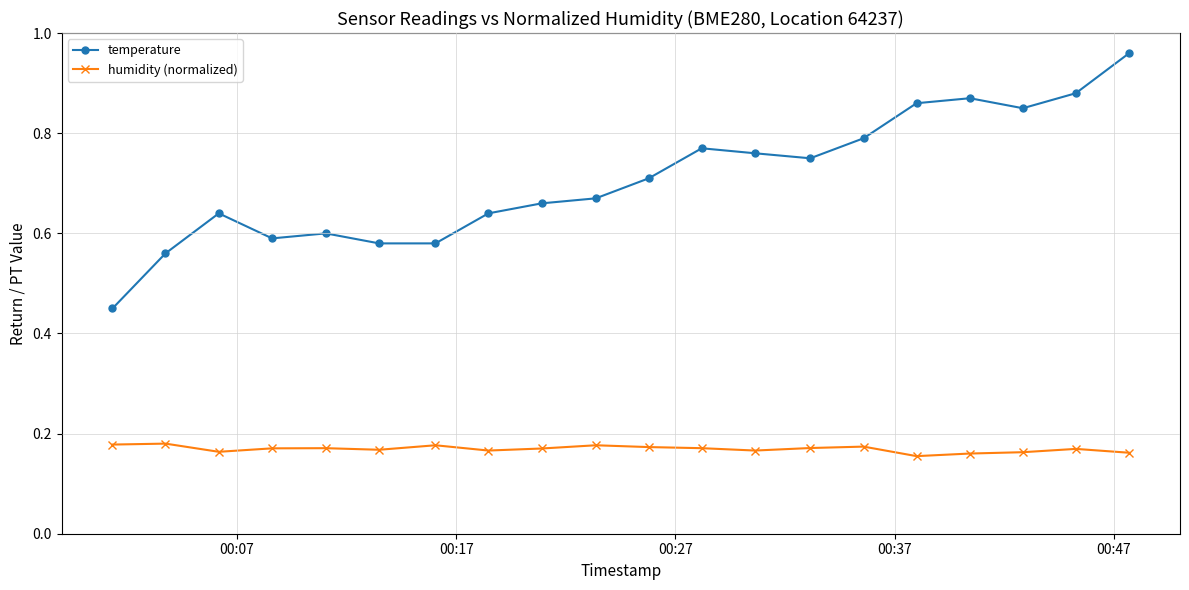

True or false: humidity (normalized) has more than 1 points higher than both neighbors.

True